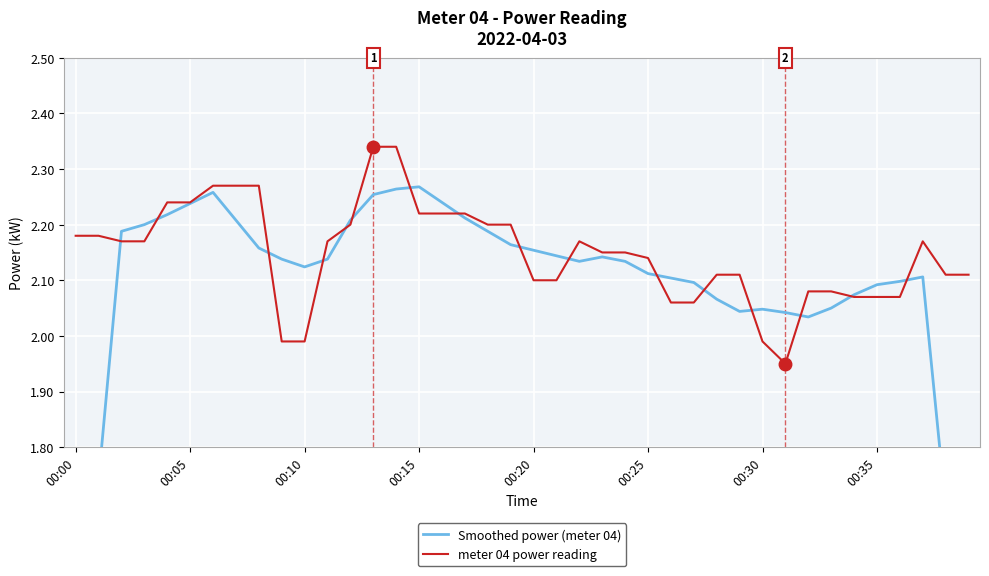

What is the average value of the Smoothed power (meter 04) series?

2.1